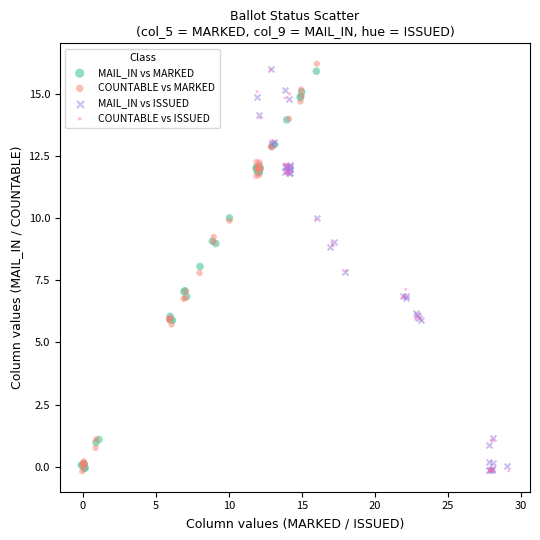

Which series contains the highest Y value?

COUNTABLE vs MARKED